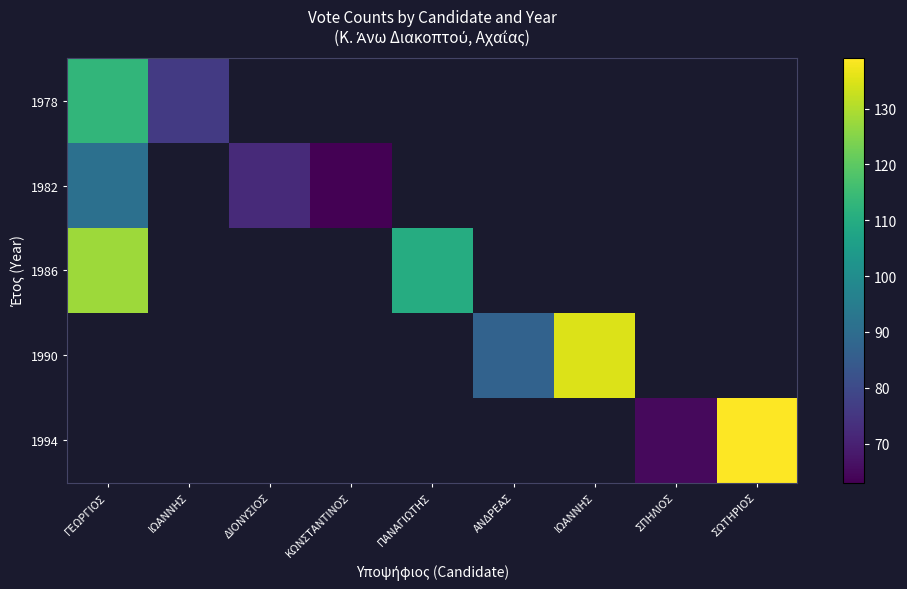

What is the minimum value for 1986?

110.0